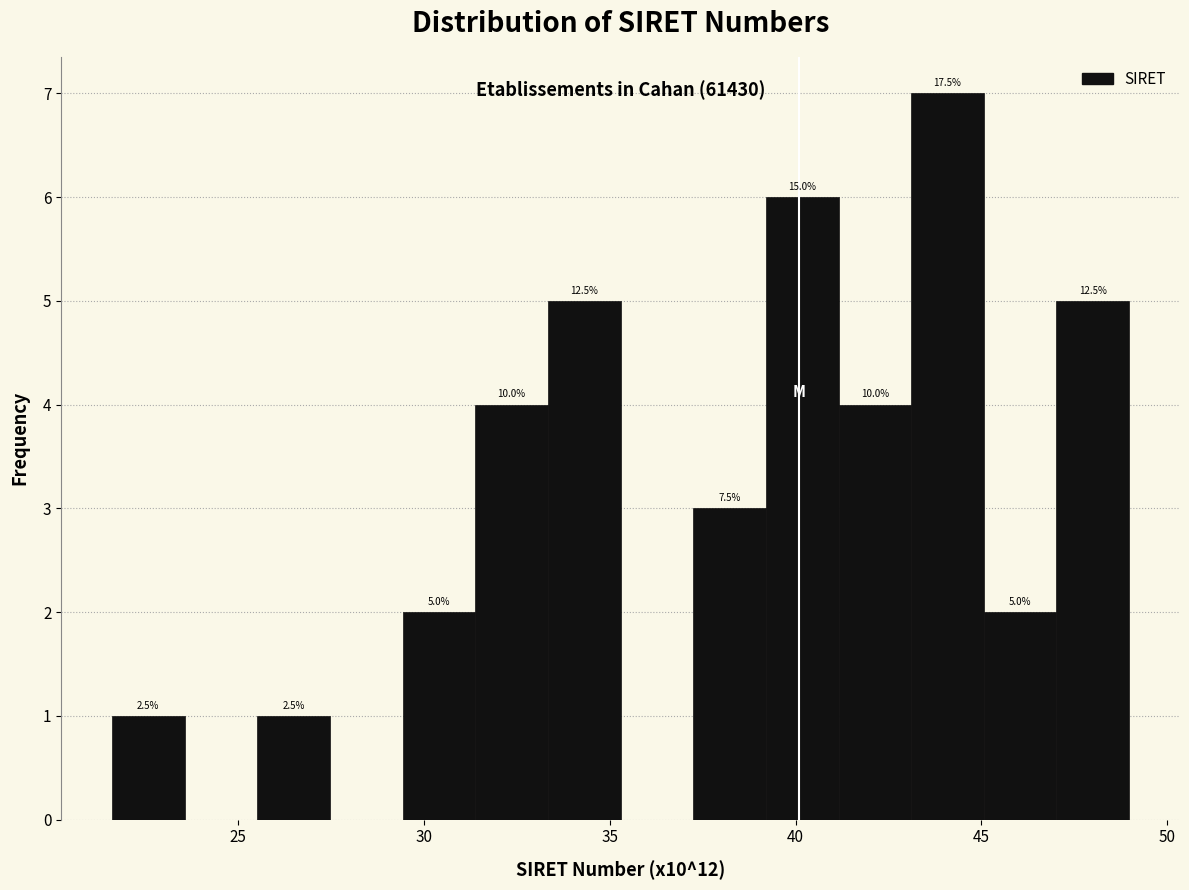

Around what value on the x-axis is the tallest bar? Give the approximate position of its centre, as read against the axis.

44.0